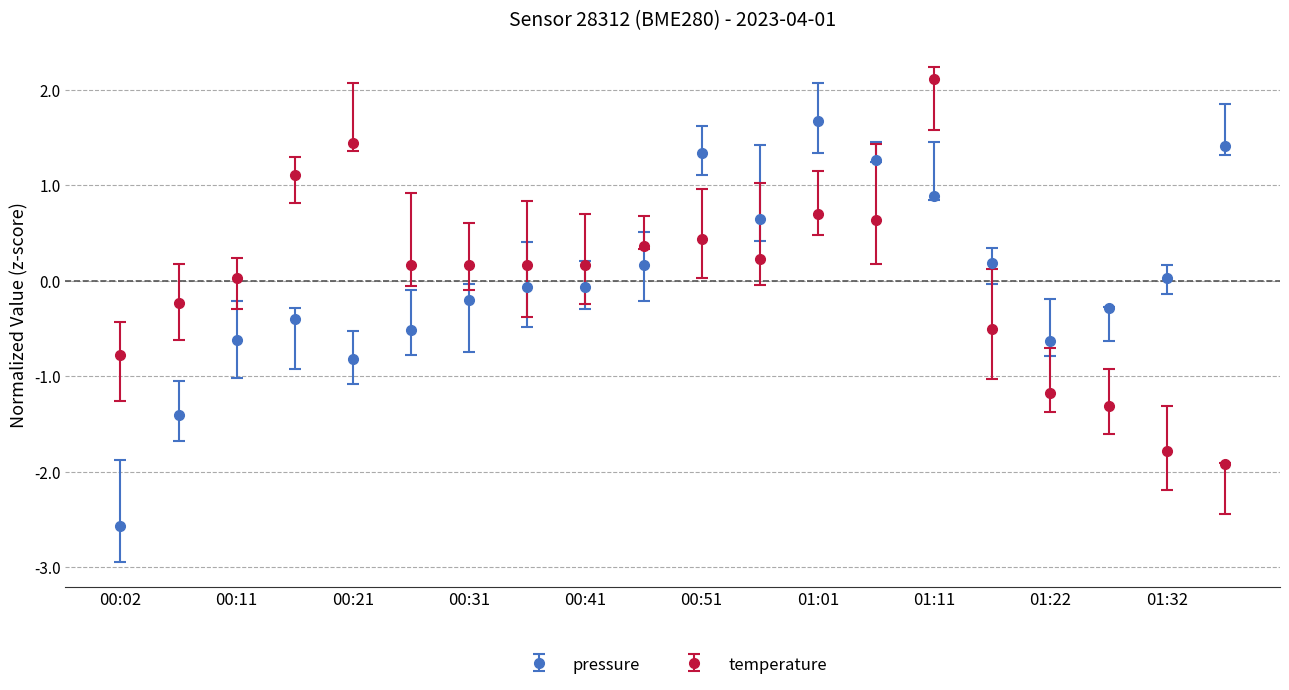

How many times do temperature and pressure cross each other?

3